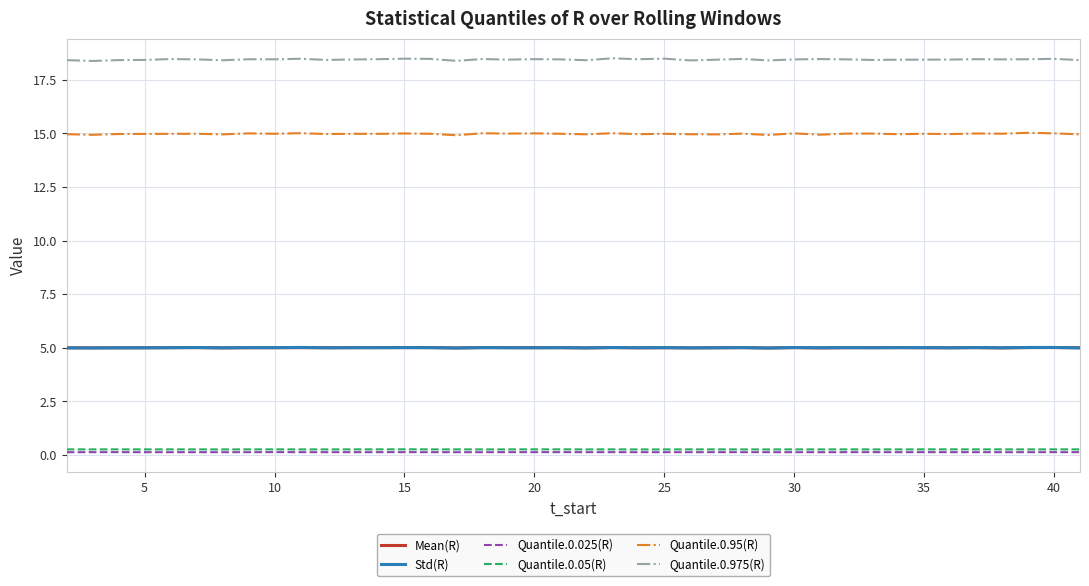

How many series are shown in this chart?

6